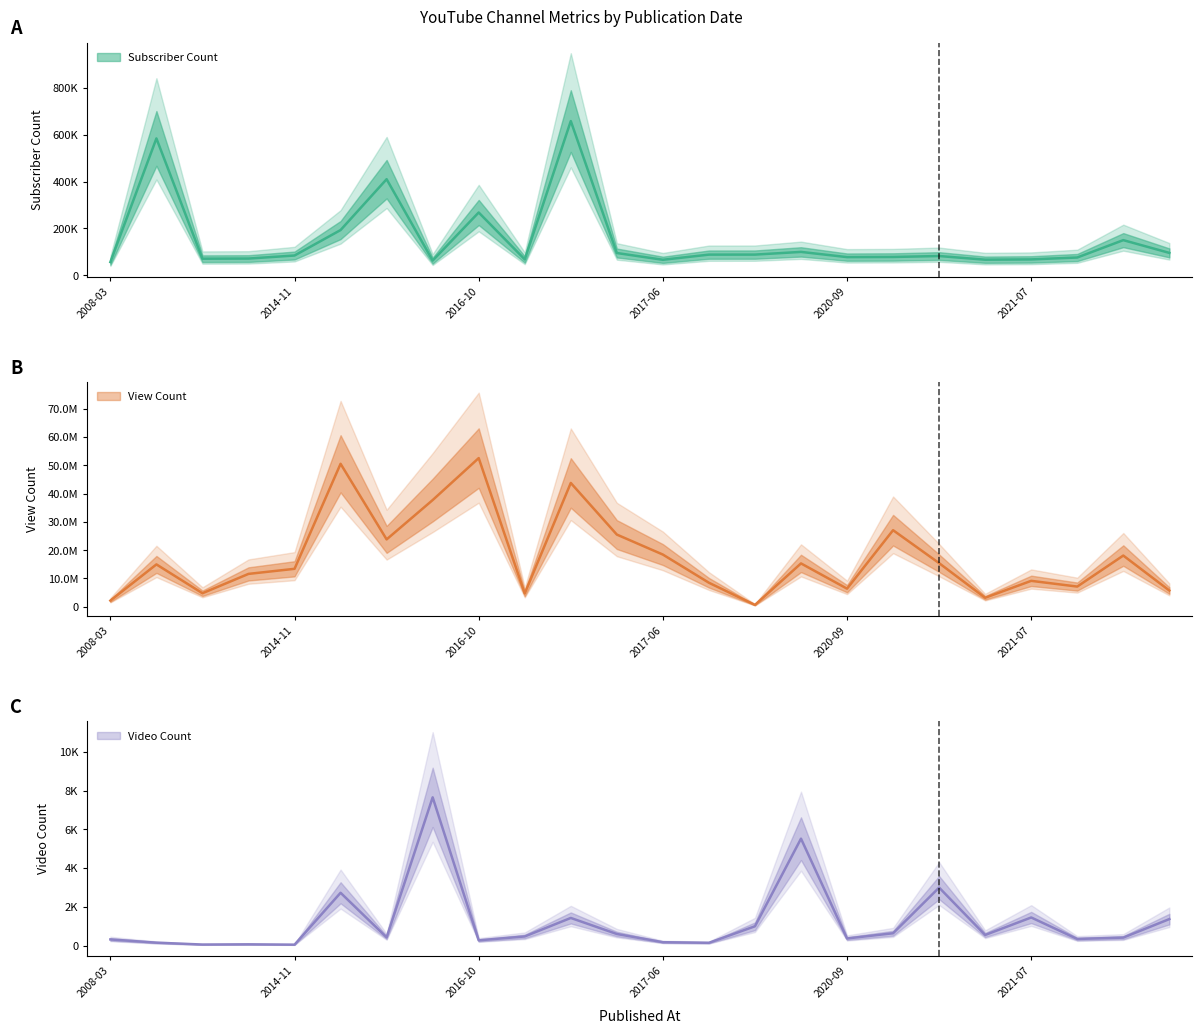

Is it true that View Count equals 4326527 at 2021-02-06?

False